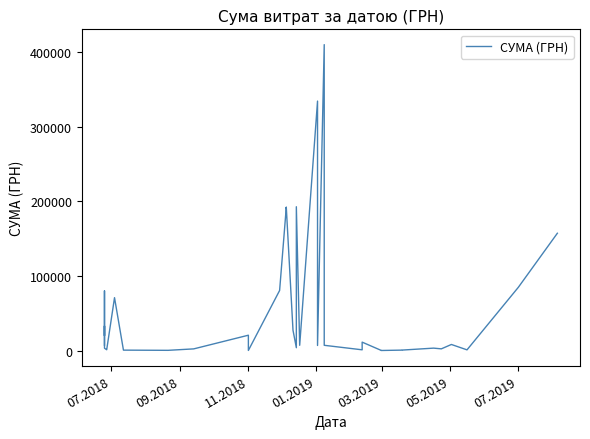

Does the chart have visible grid lines?

No